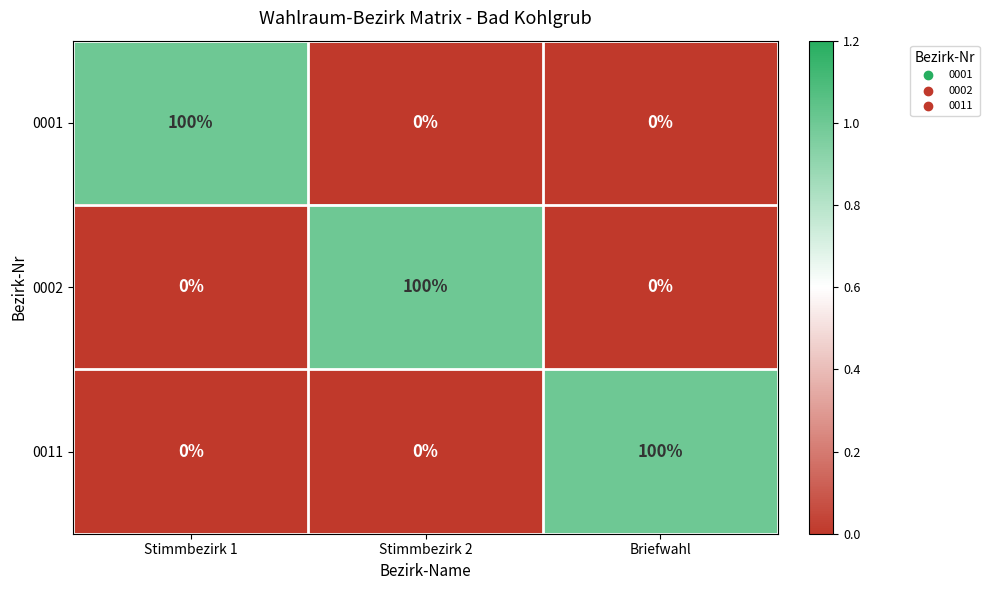

What is the average value of the 0011 series?

33